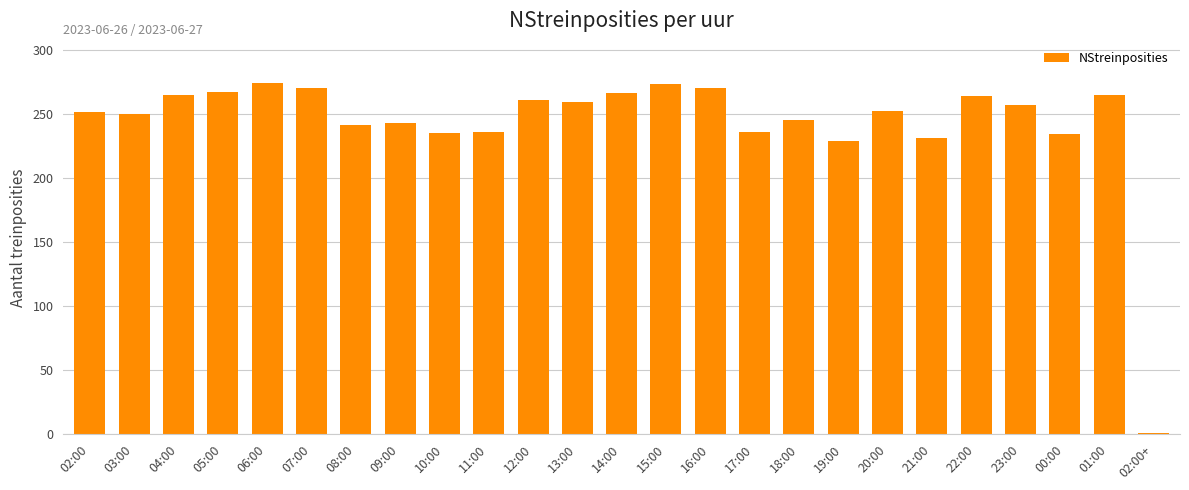

How many data points are less than 252?

12